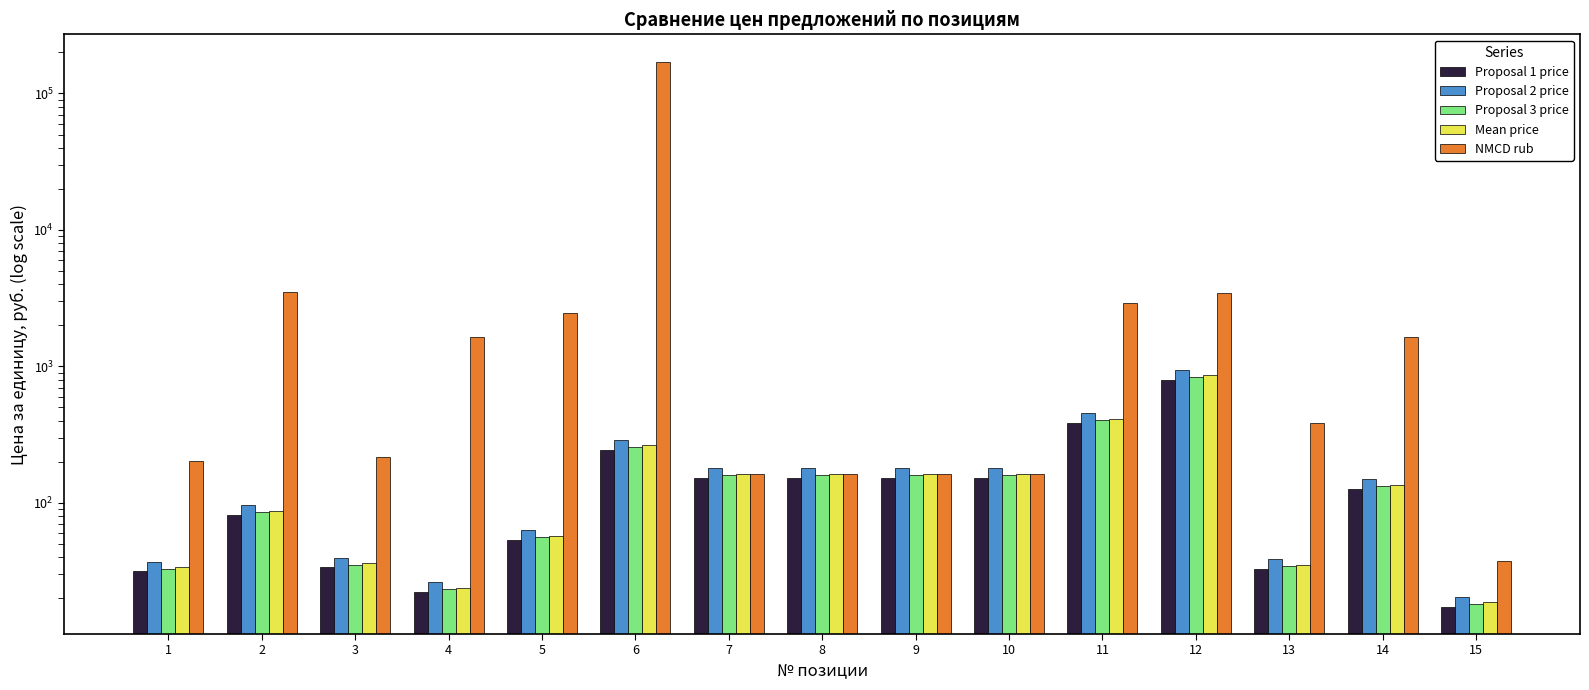

The value of Mean price at 3 is 36.2. True or false?

True